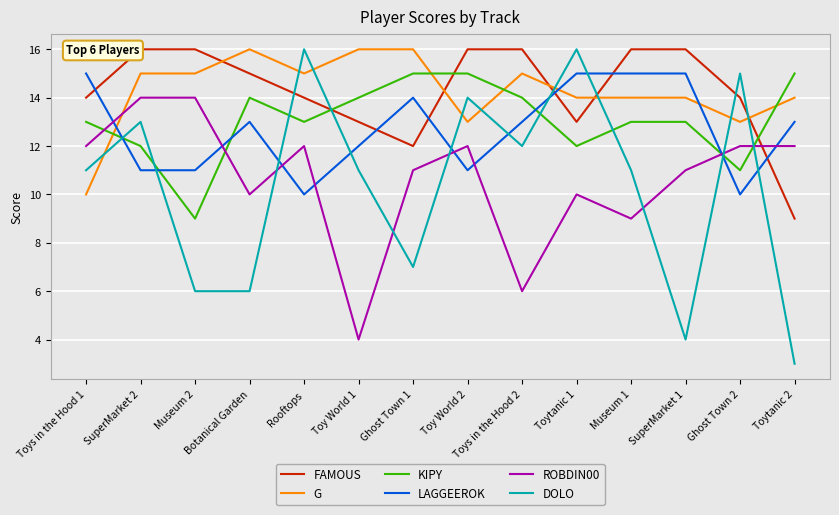

What is the difference between the second highest and minimum values in the ROBDIN00 series?

10